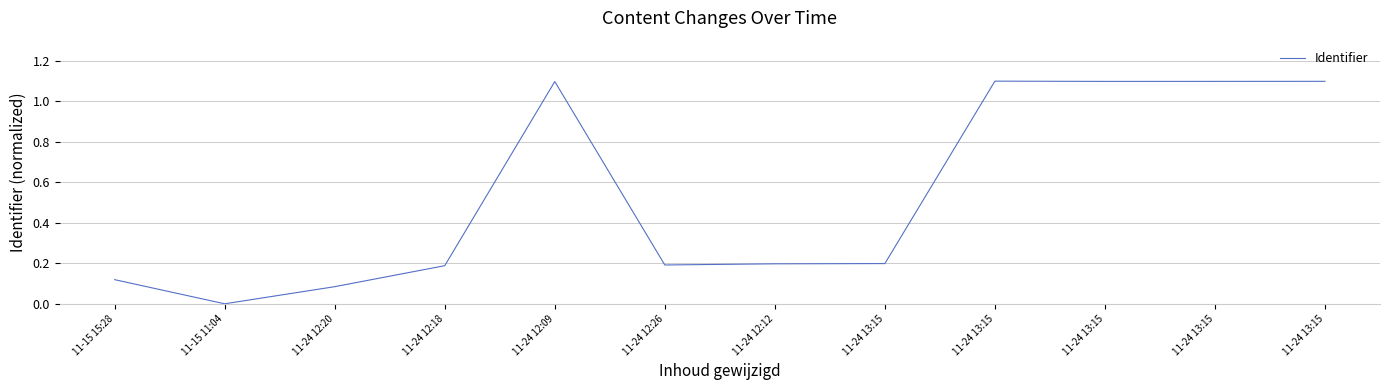

Is this an area chart (filled region under the line)?

No